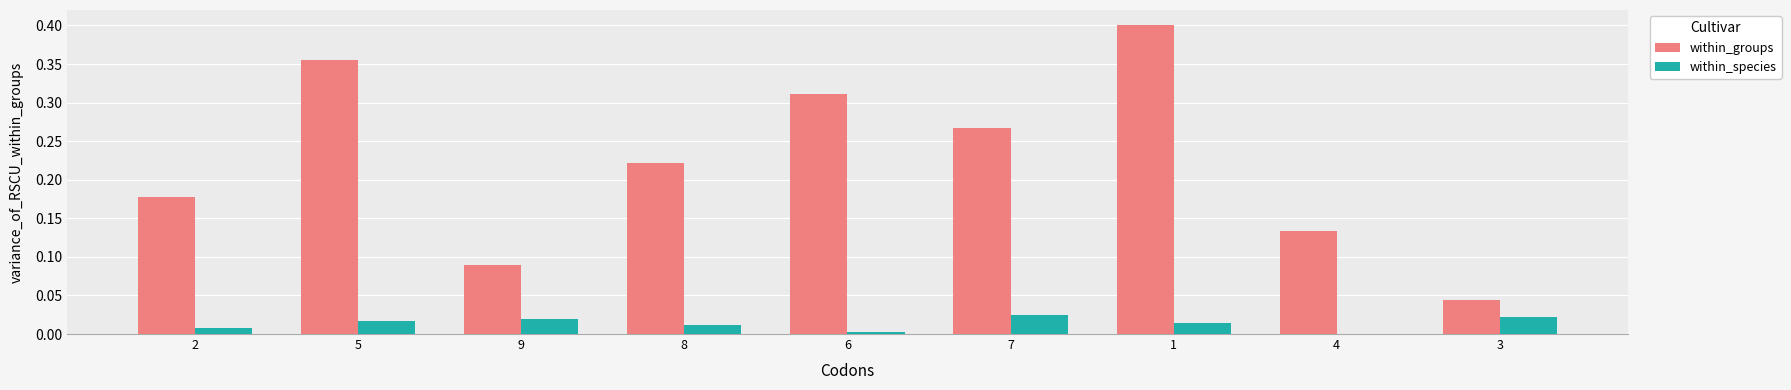

What is the sum of all within_groups values?

2.0